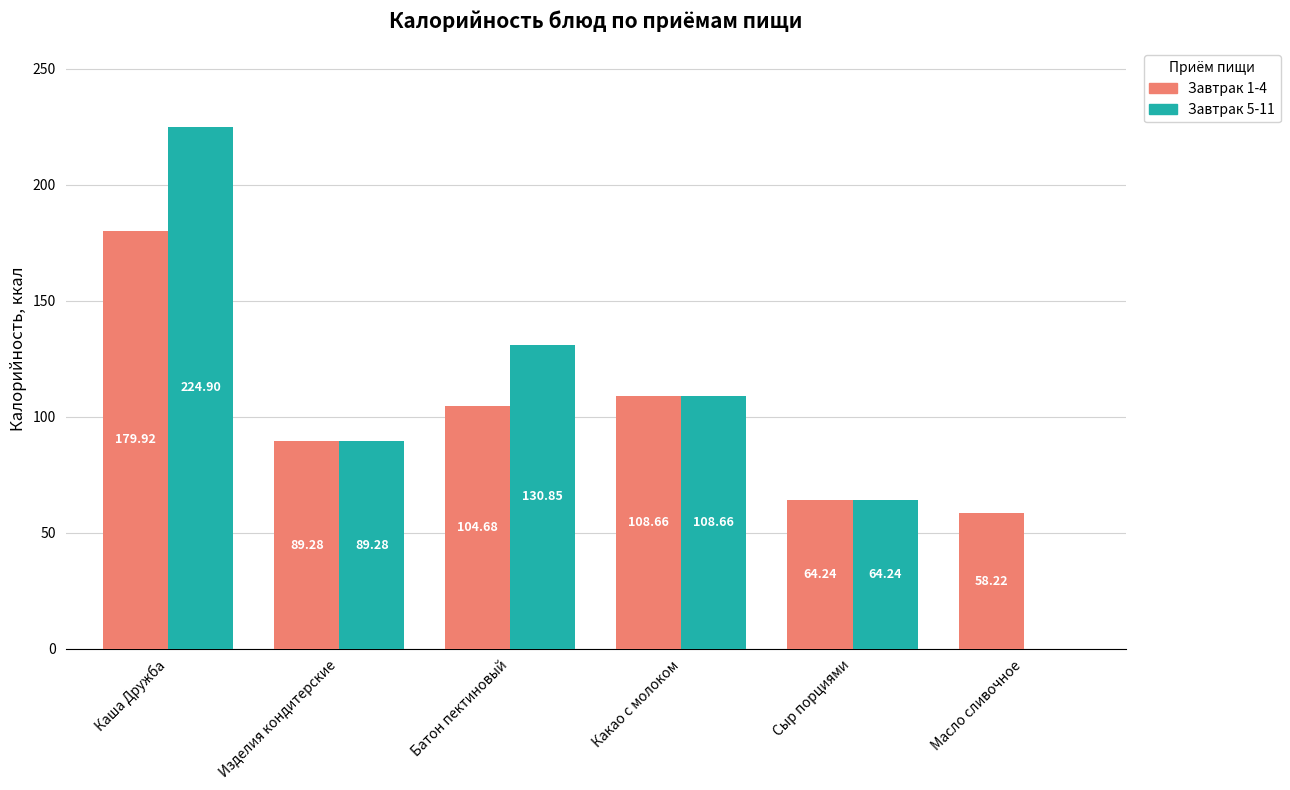

How many positive values does the Завтрак 5-11 series have?

5